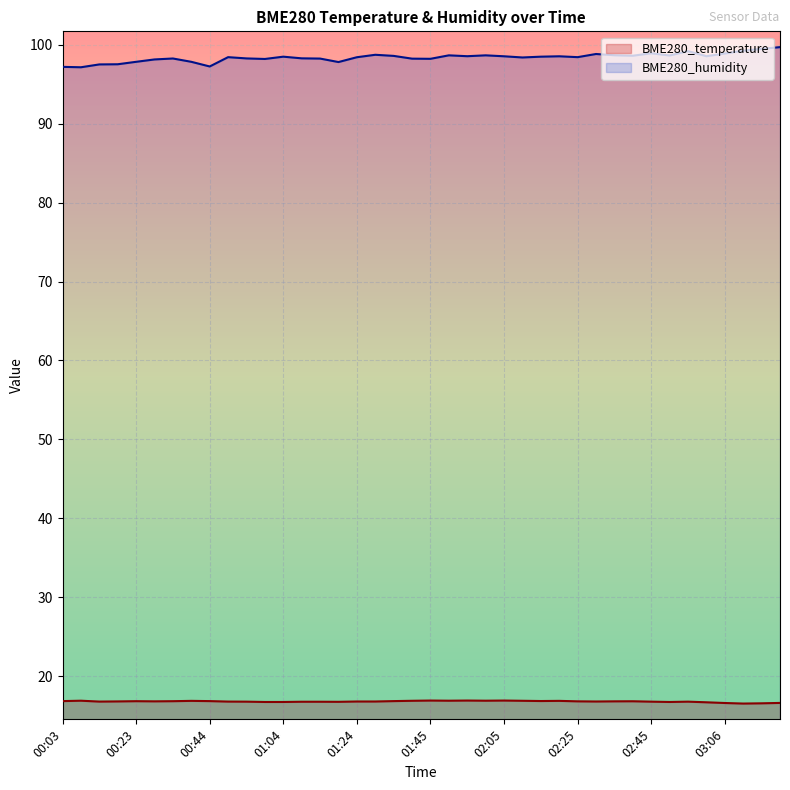

Rank the series by their maximum value, from highest to lowest.

BME280_humidity, BME280_temperature